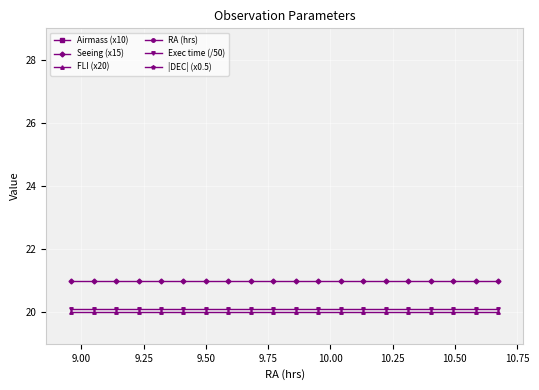

True or false: Airmass (x10) and RA (hrs) cross at least once.

False